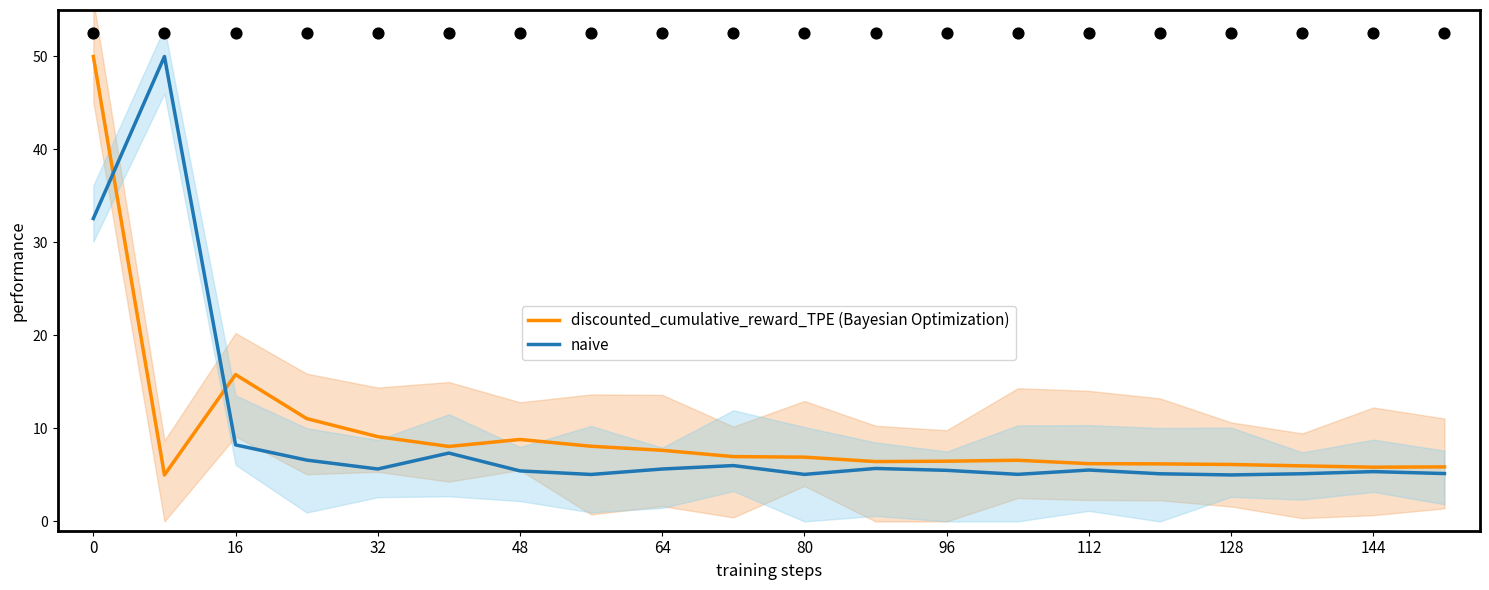

Which series reaches the maximum Y coordinate?

discounted_cumulative_reward_TPE (Bayesian Optimization)